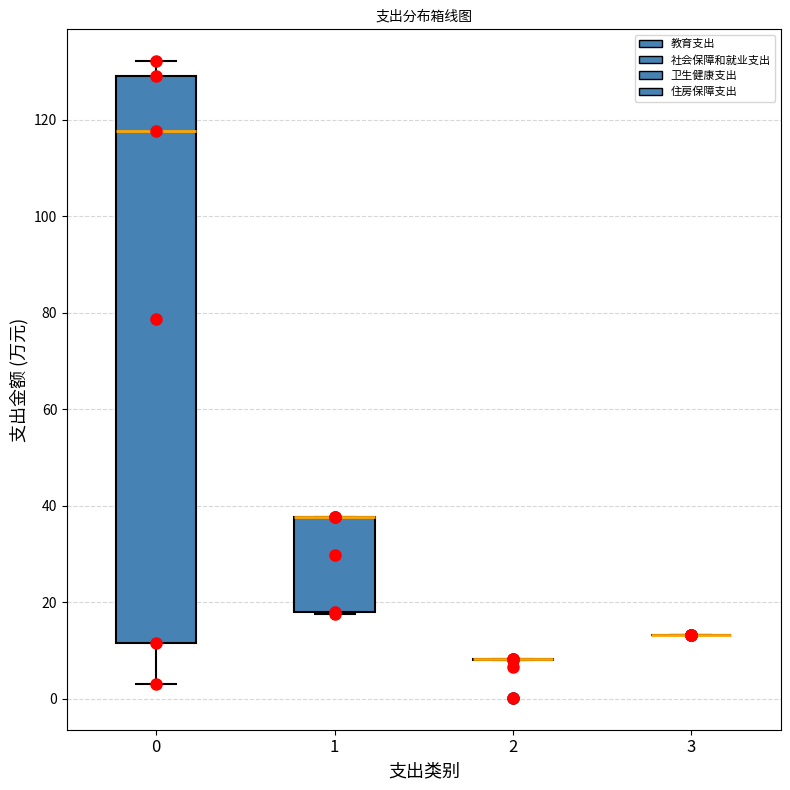

Reading left to right, transcribe this box plot: for each box, give where its median line is, the range the box spans, and where its two whiskers end, as read against the y-axis. The values are not printed on the chart, so give them approximately, as read against the axis.

0: median 118, box 12 to 128, whiskers 4 to 132
1: median 38 (drawn on the box's upper edge), box 18 to 38, whiskers 18 to 38
2: box collapsed to a line at 8, whiskers 8 to 8
3: box collapsed to a line at 14, whiskers 14 to 14